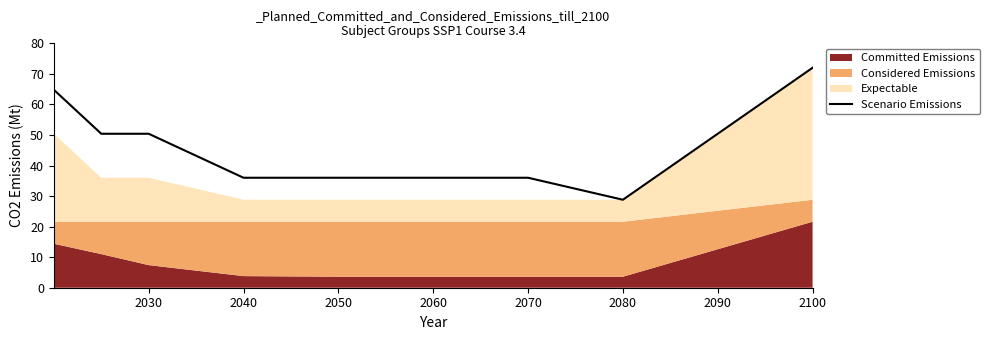

Which category has the lowest value in the Scenario Emissions series?

2080